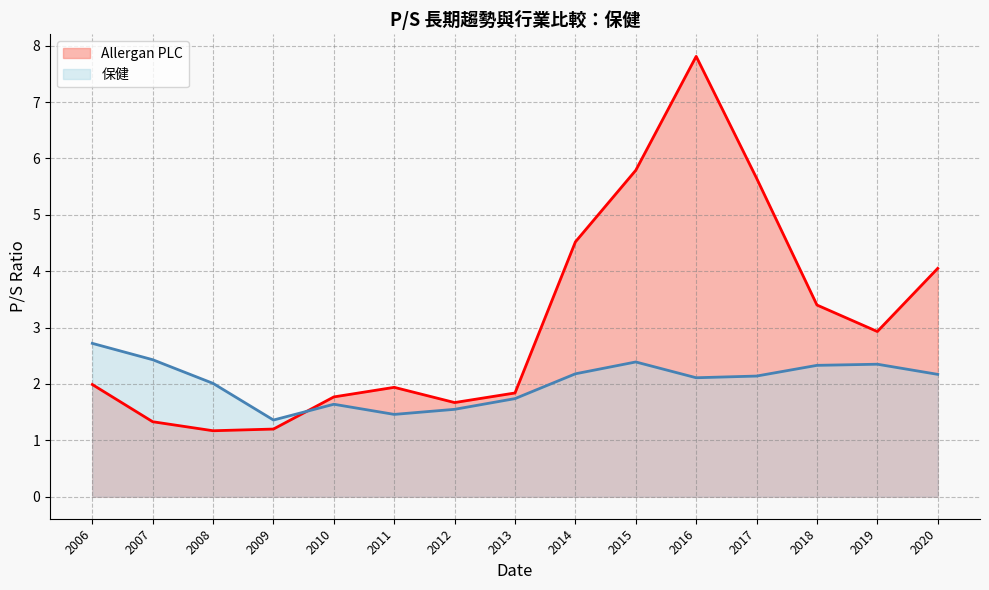

What is the approximate value of Allergan PLC at 2012?

1.7